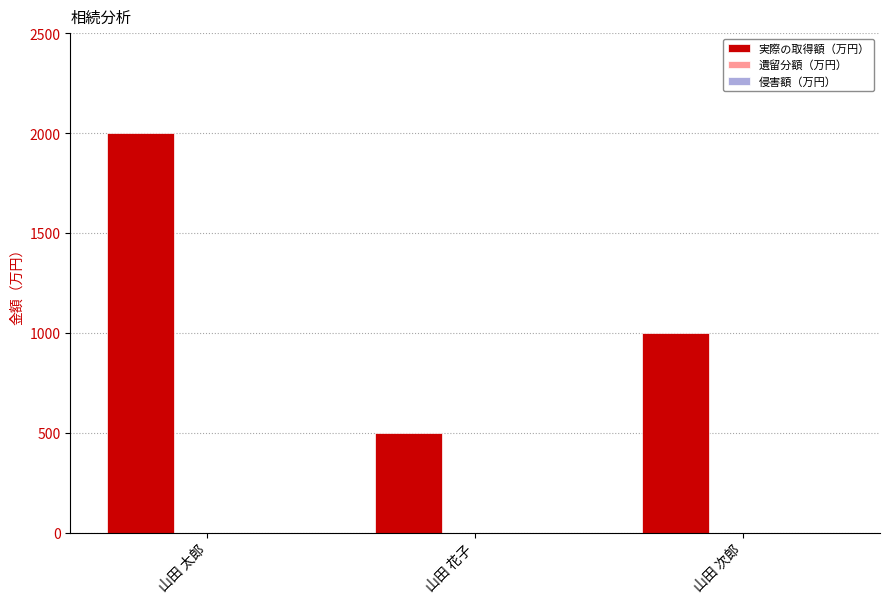

Which category has the highest value across all series?

山田 太郎